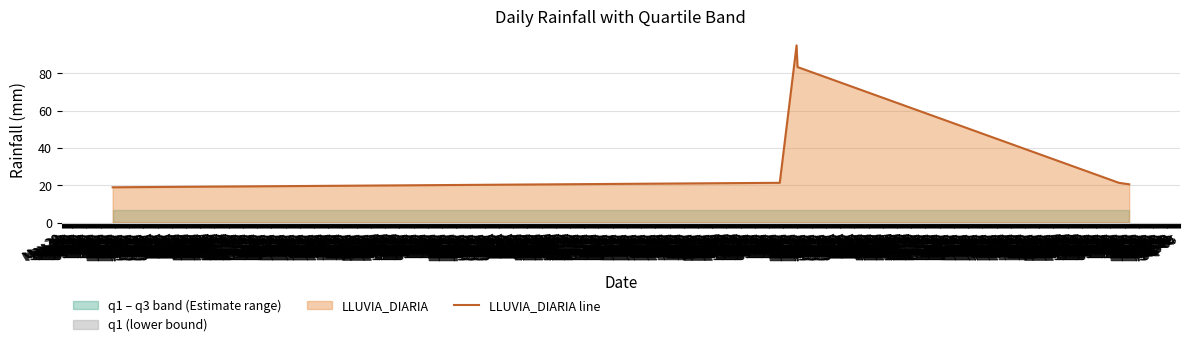

What is the value of the 5th point from the left?

21.4